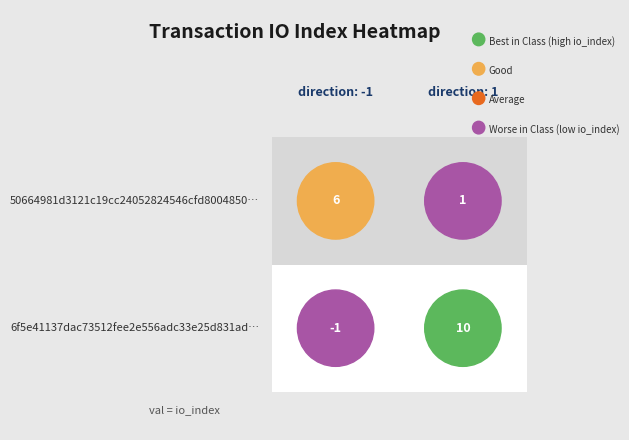

List the labels in order of 50664981...50 value, smallest first.

1, 0